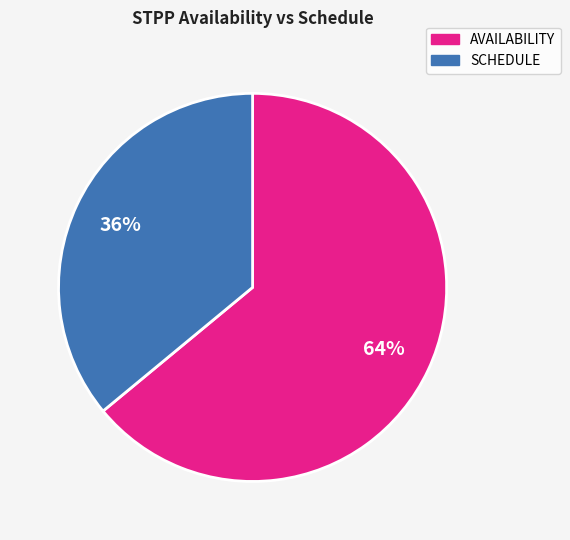

Between SCHEDULE and AVAILABILITY, which is larger?

AVAILABILITY